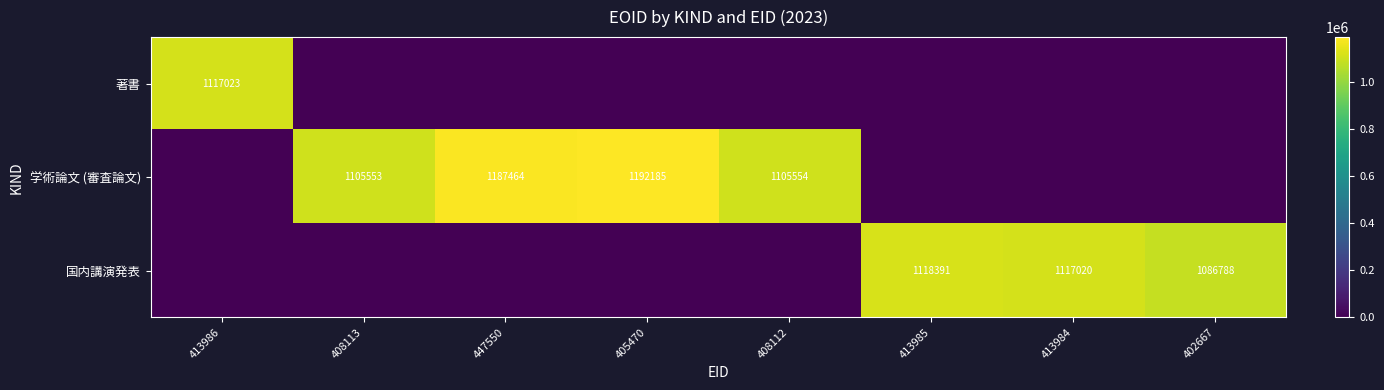

What is the maximum value shown in the chart?

1192185